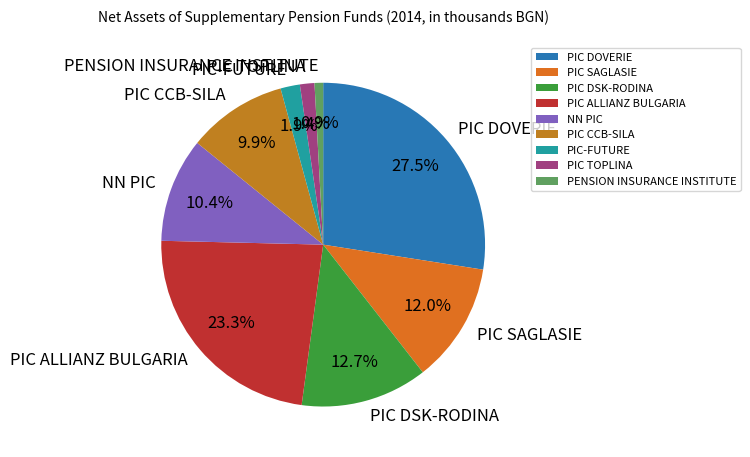

Which category has the smallest portion of the pie?

PENSION INSURANCE INSTITUTE